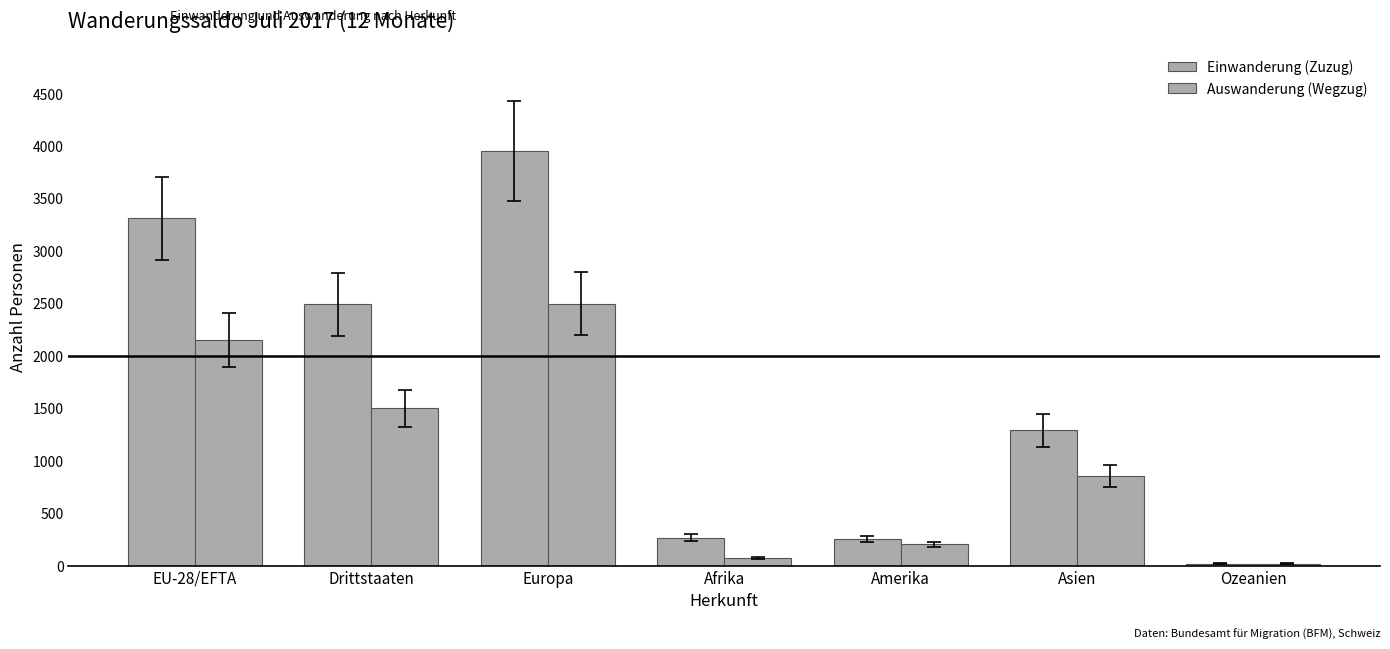

What is the total value across all series at Asien?

2142